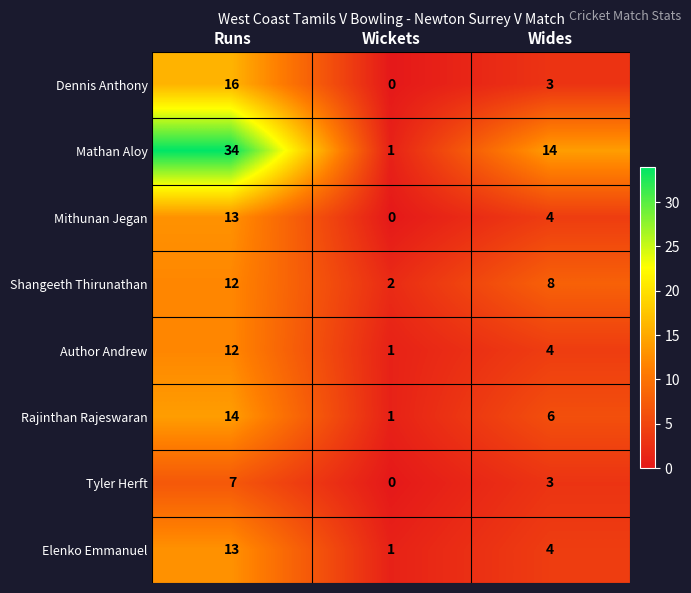

What is the difference between the maximum and second lowest values in the Dennis Anthony series?

13